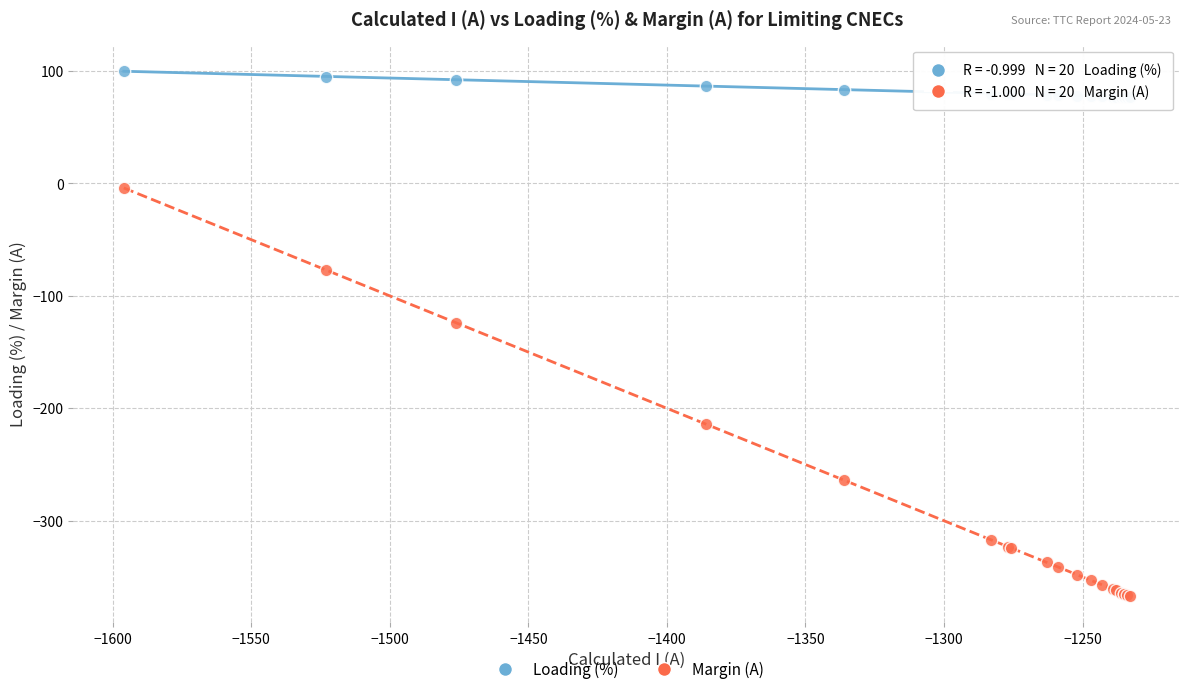

Which series has the widest spread of Y values?

Margin (A)